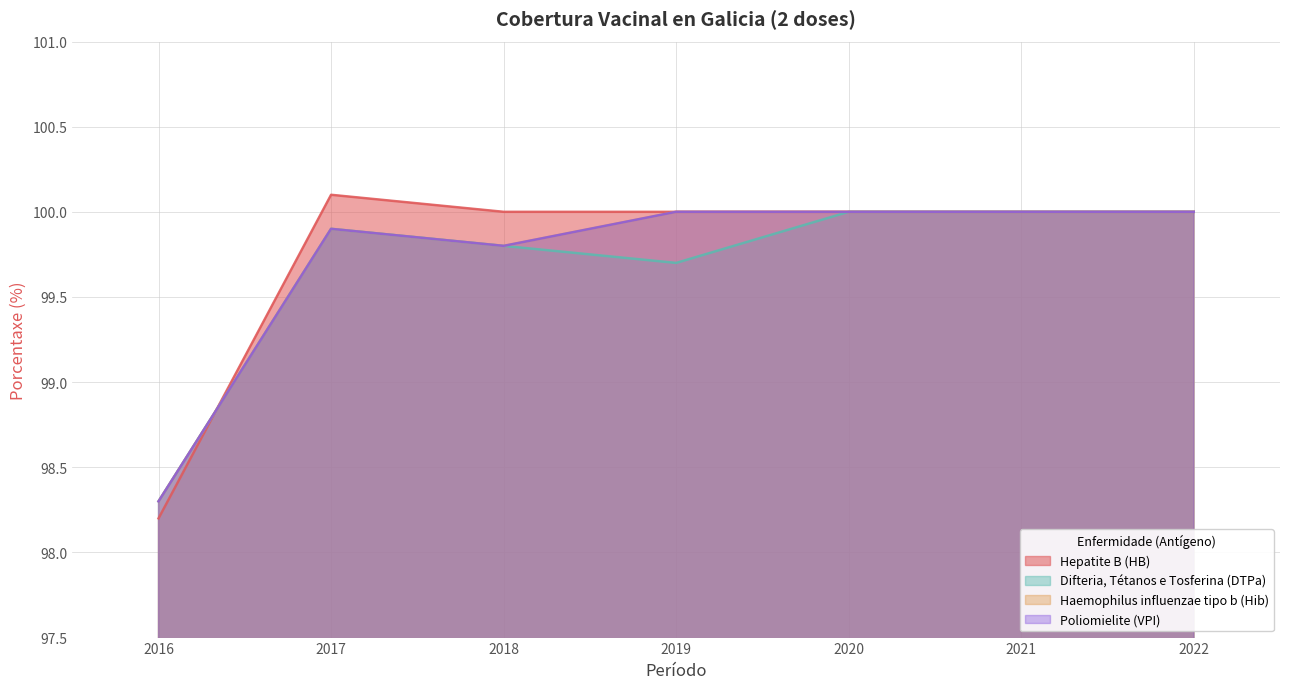

What is the maximum value for Hepatite B (HB)?

100.1